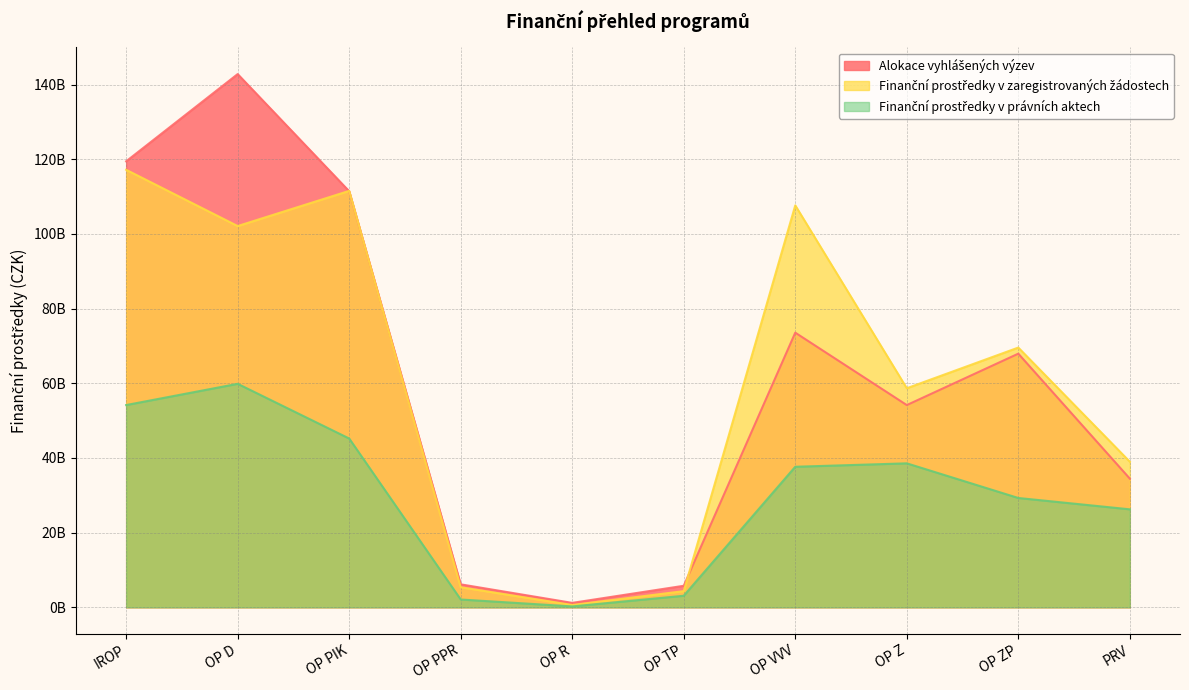

At which category is the sum across all series the highest?

OP D